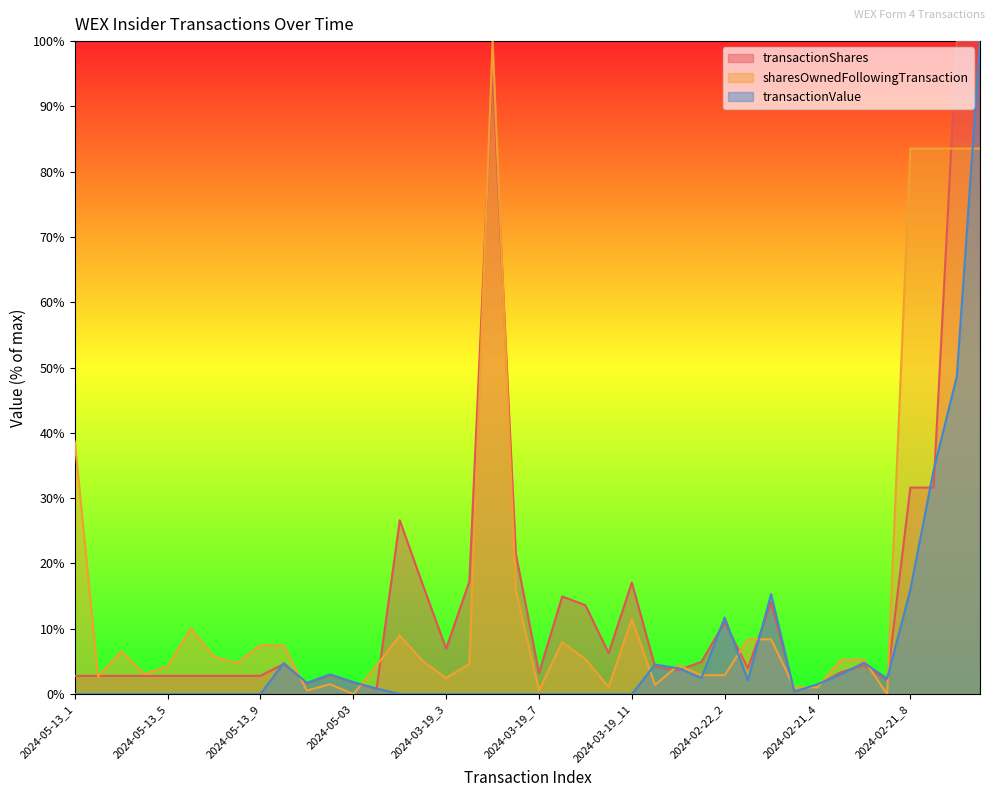

List the series in order of their peak value, lowest first.

transactionShares, sharesOwnedFollowingTransaction, transactionValue